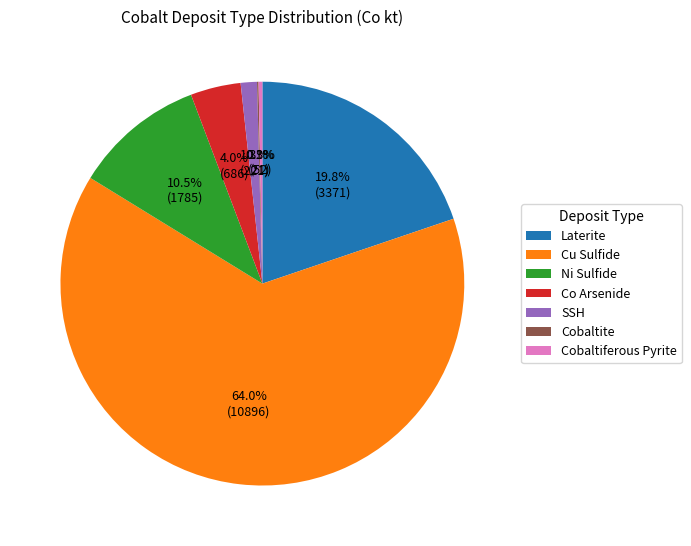

Is Co Arsenide the majority of the pie?

No